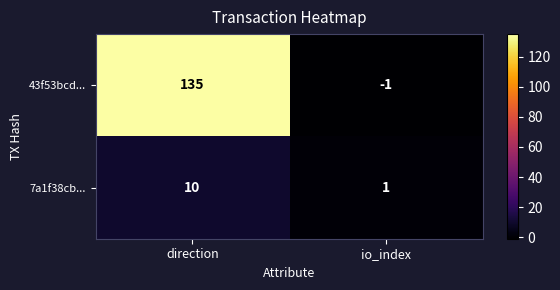

What is the minimum value shown in the chart?

-1